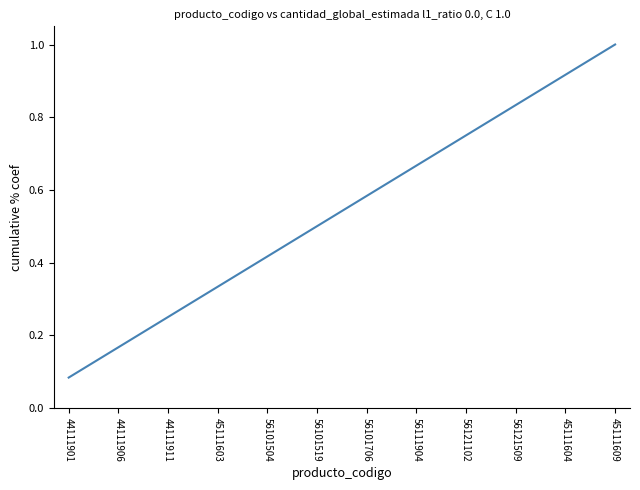

List the labels in order of value, largest first.

45111609, 45111604, 56121509, 56121102, 56111904, 56101706, 56101519, 56101504, 45111603, 44111911, 44111906, 44111901